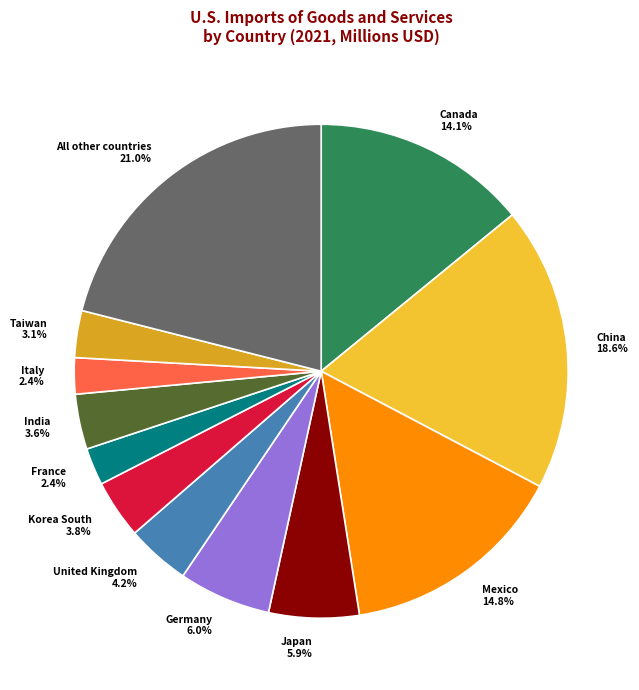

Combined, do Taiwan and Korea South account for over 50%?

No